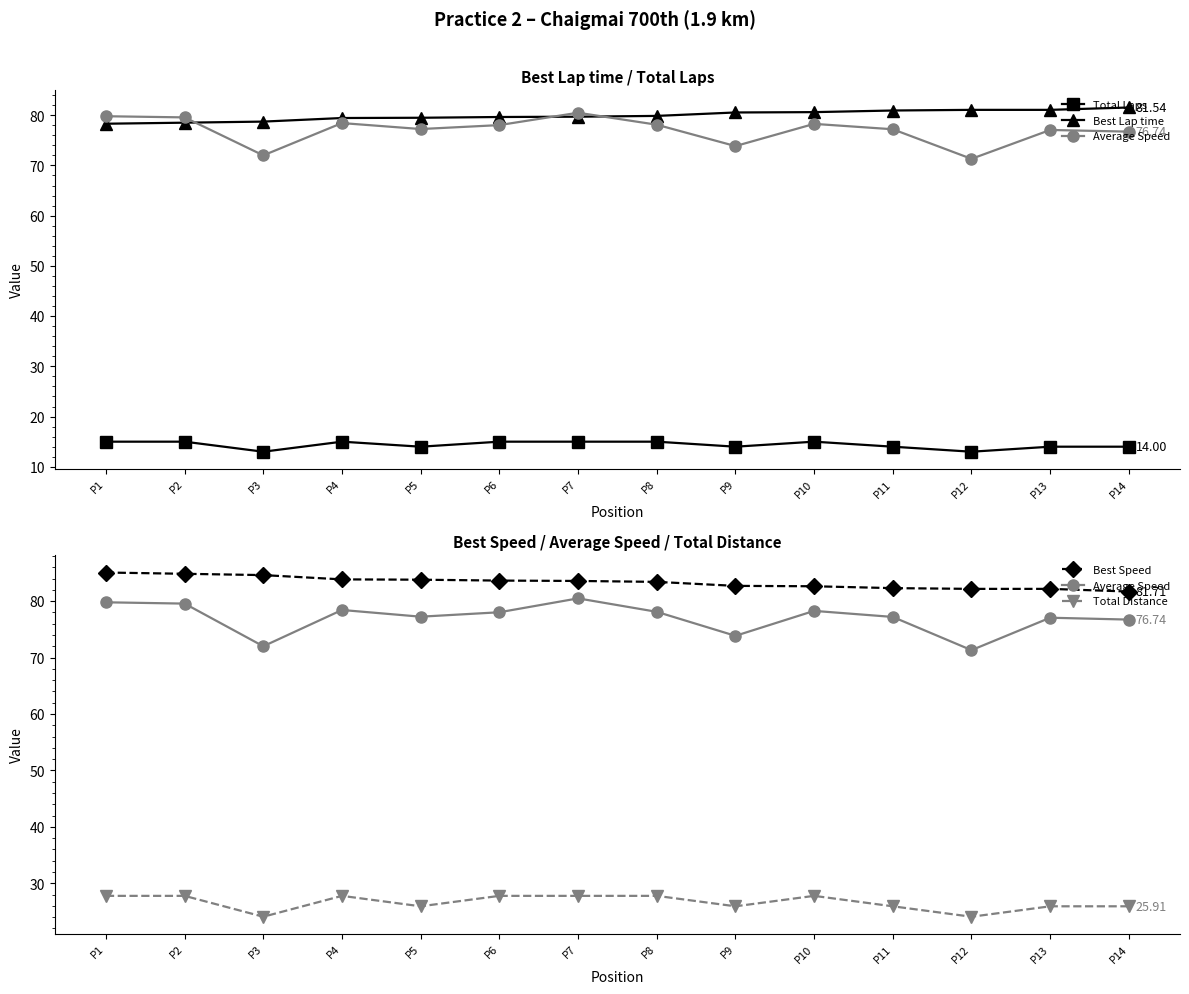

True or false: Best Lap time and Best Speed intersect in this chart.

False